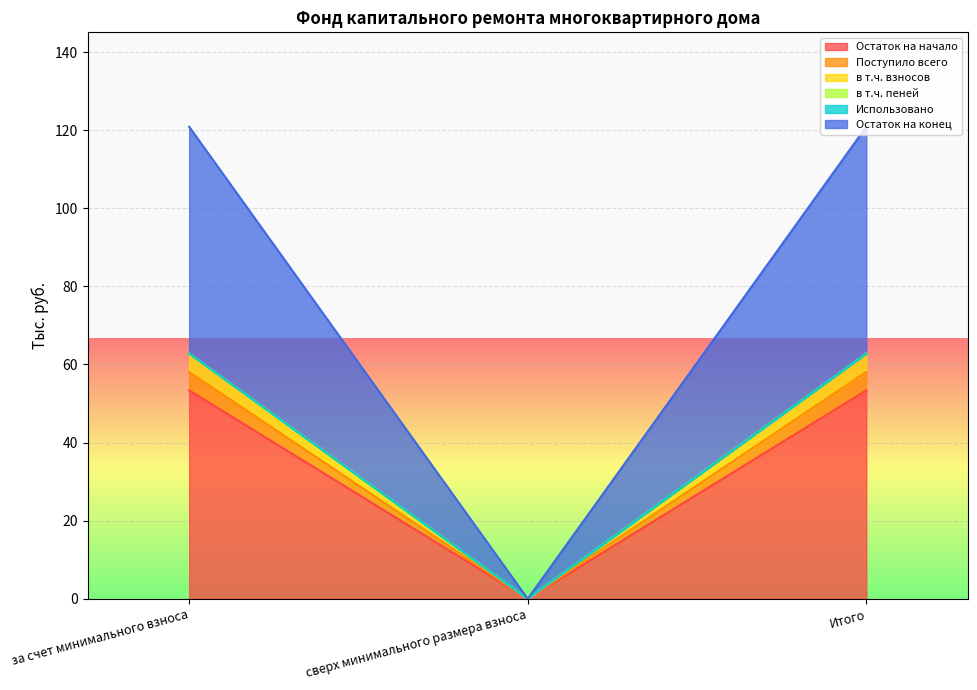

At which label does Остаток на начало reach its minimum?

сверх минимального размера взноса